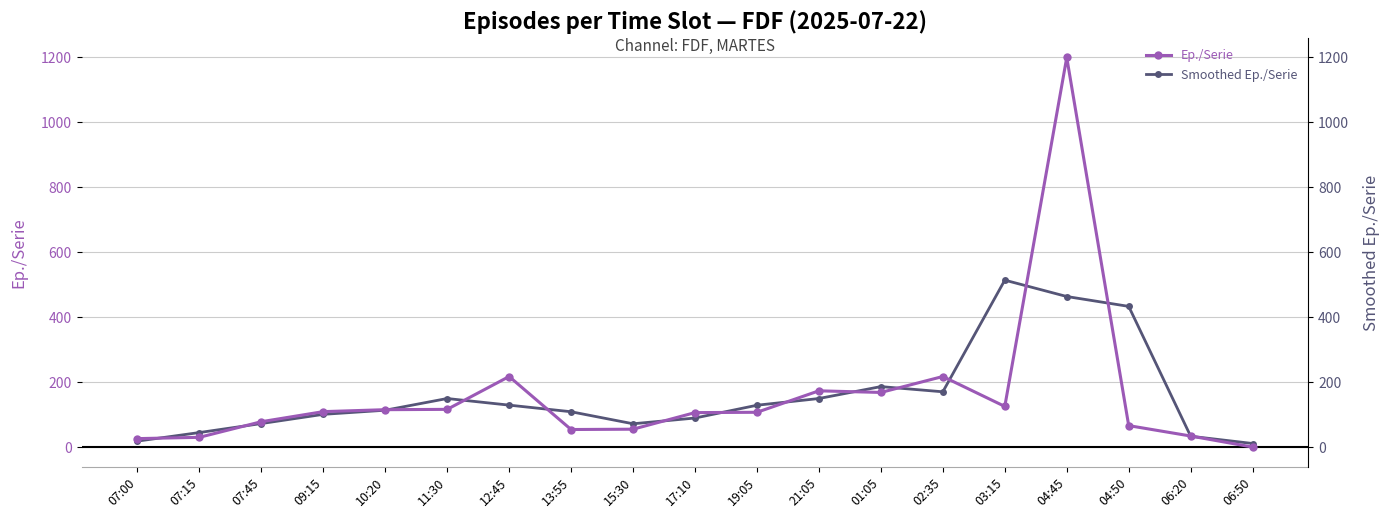

At which label is Smoothed Ep./Serie closest to 263?

01:05